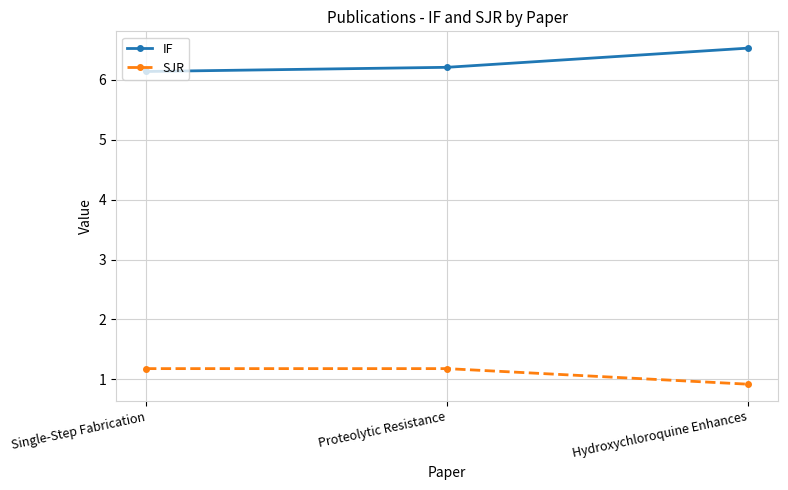

What is the sum of all SJR values?

3.3